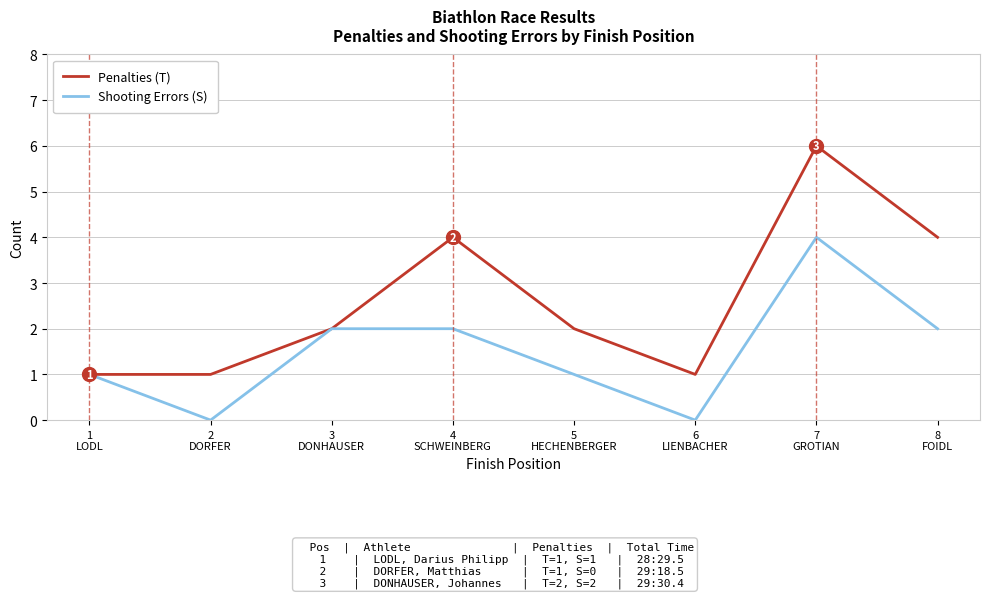

What are all the series names shown in the legend?

Penalties (T), Shooting Errors (S)